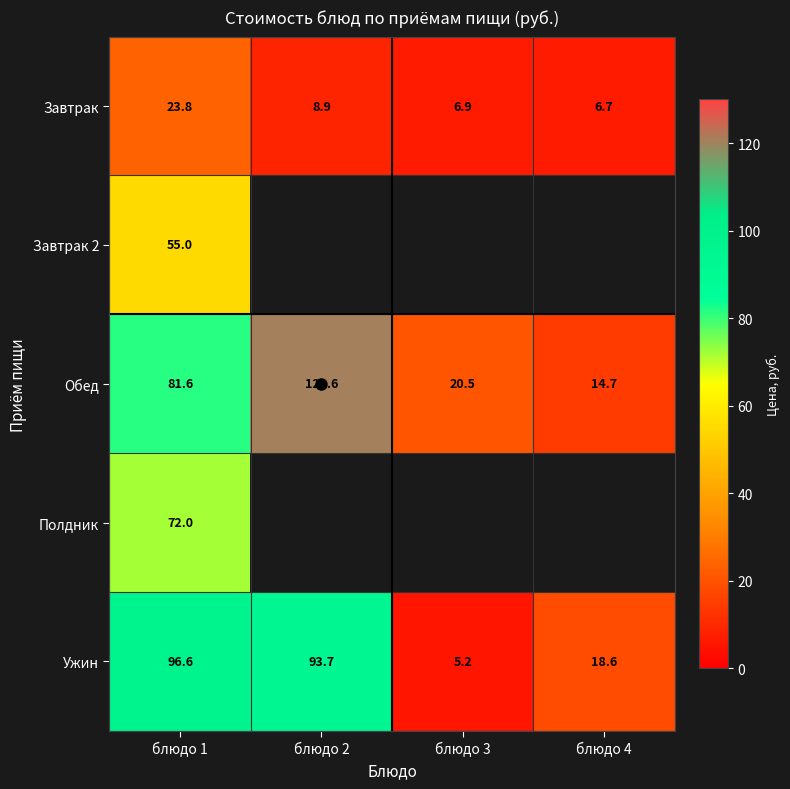

What is the difference between the maximum and minimum values in the Ужин series?

91.4